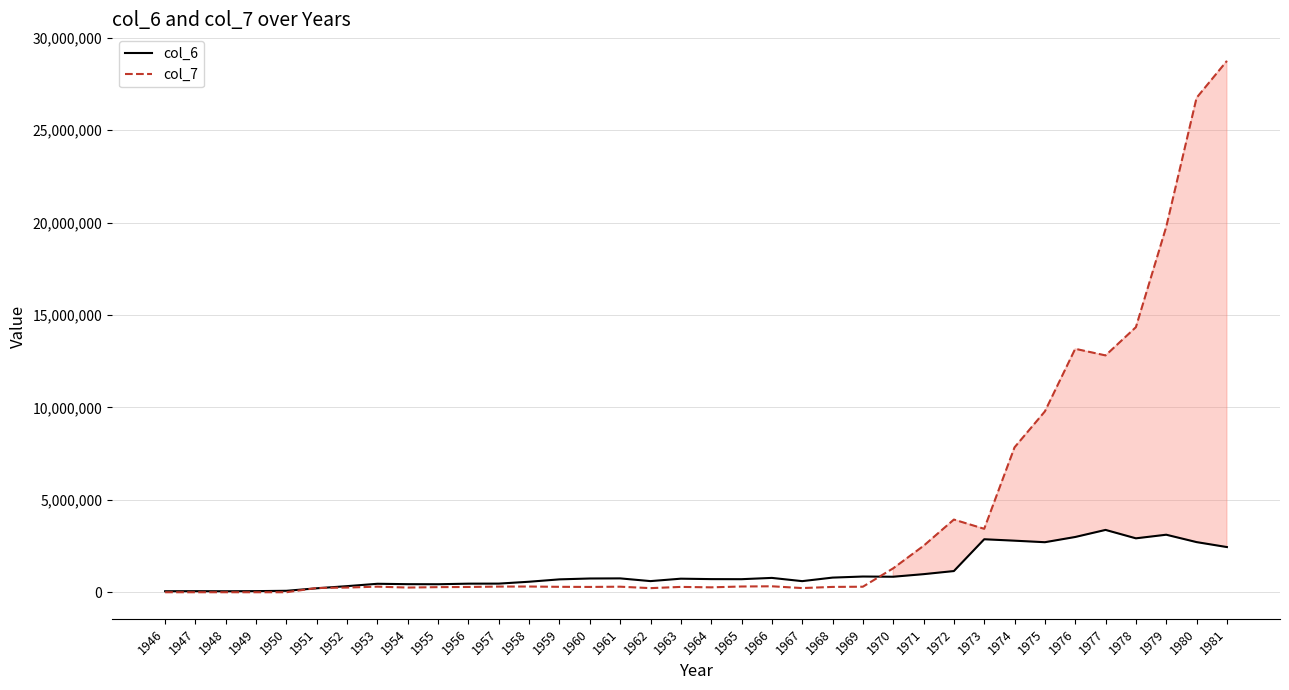

Which series has the largest total across all categories?

col_7